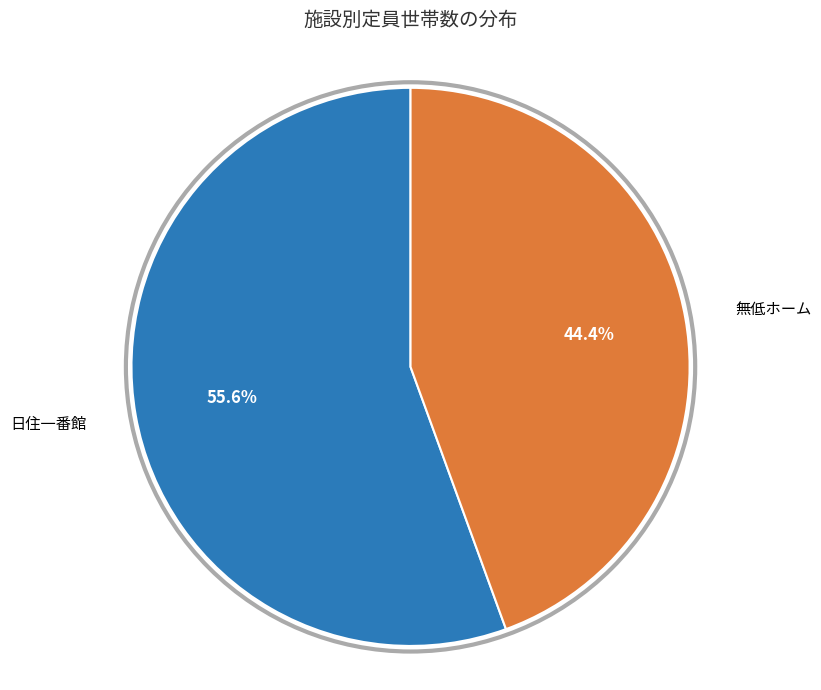

To the nearest percent, what is the difference between the largest and smallest slice percentages?

11%